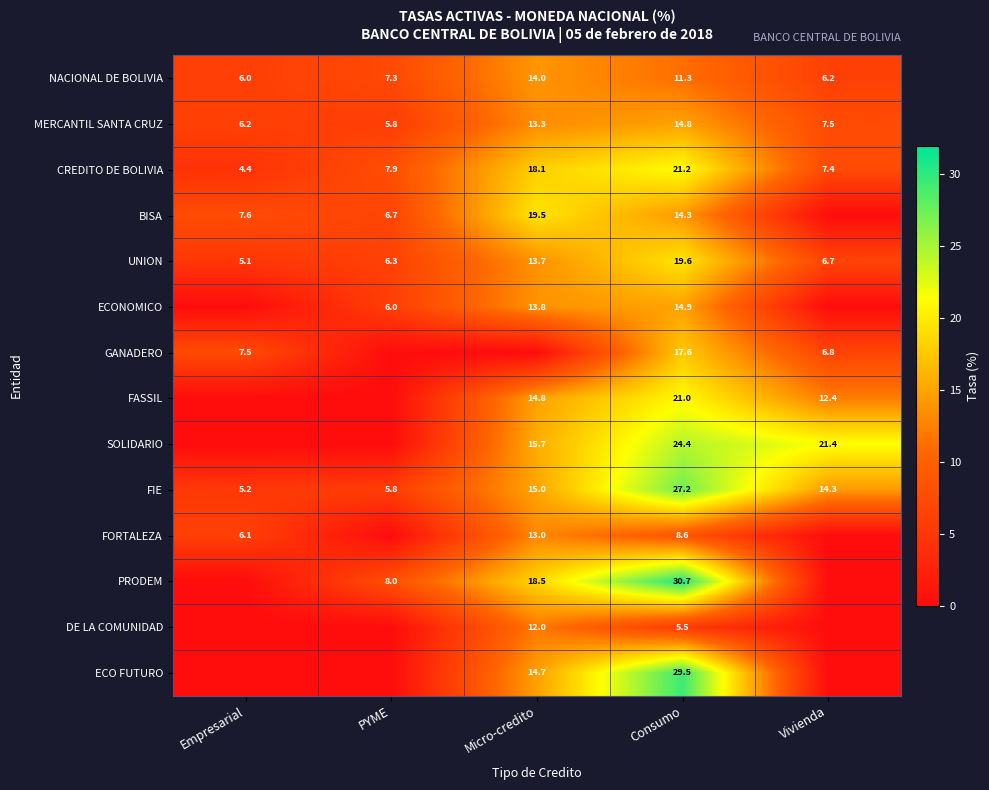

What value does the CREDITO DE BOLIVIA series have at Consumo?

21.2